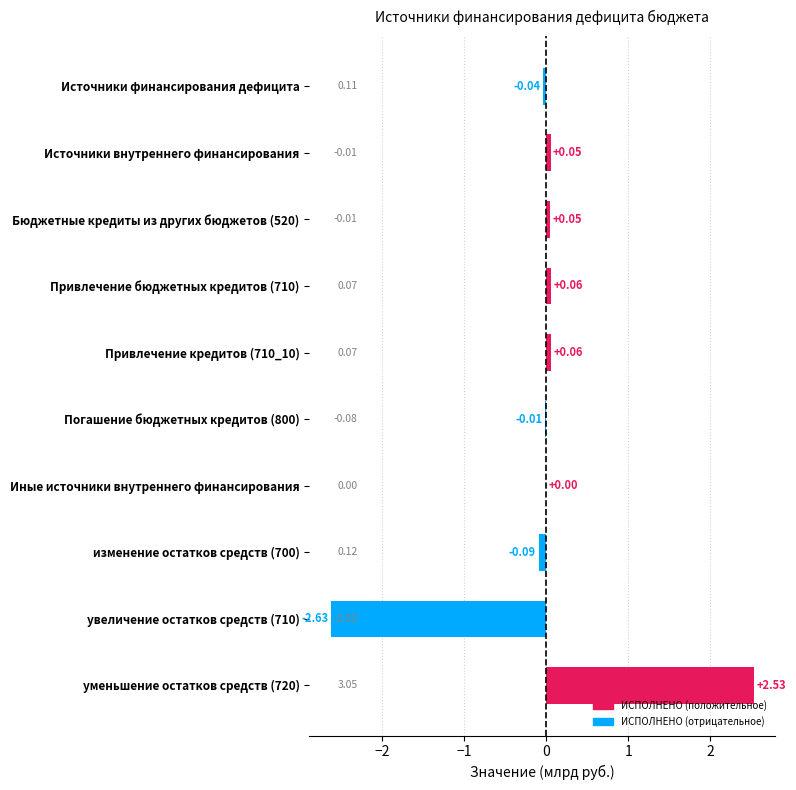

Between Привлечение кредитов (710_10) and изменение остатков средств (700), which is larger?

Привлечение кредитов (710_10)